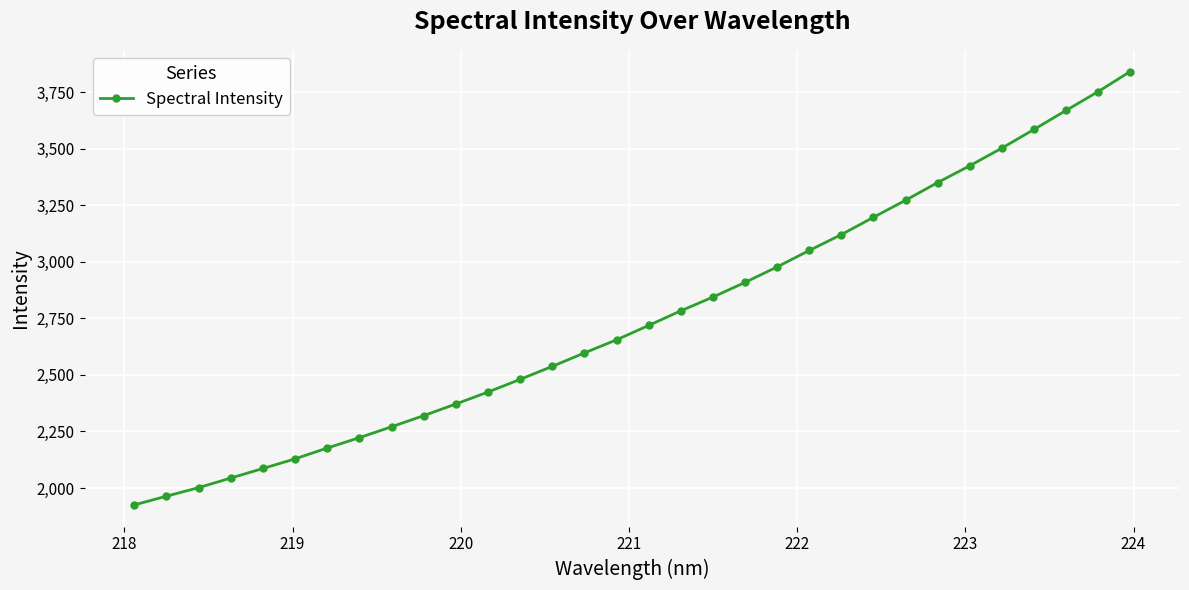

What is the value of the 8th point from the left?

2222.8